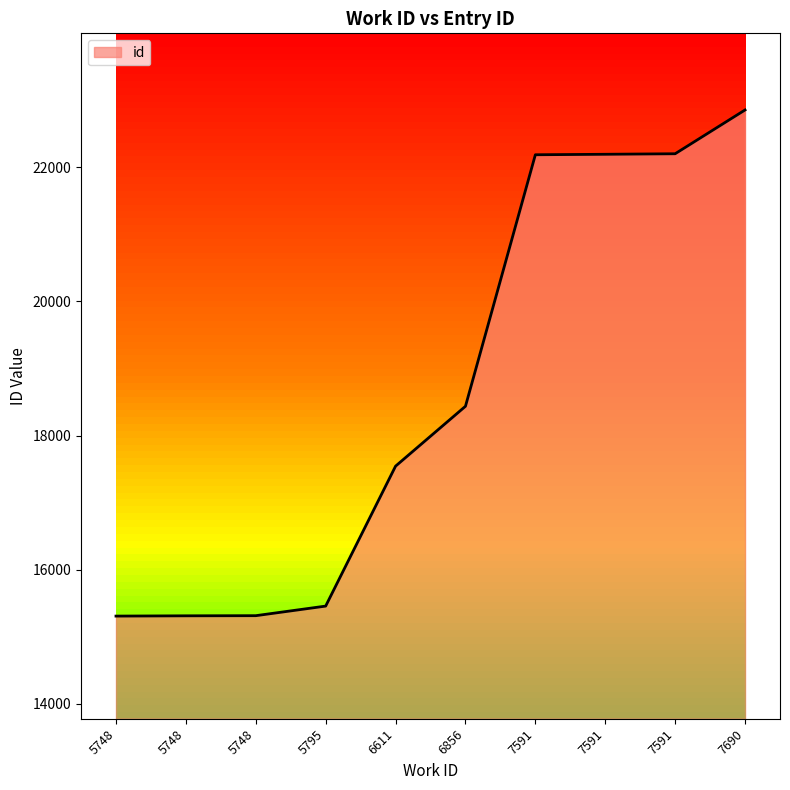

Does the chart display data point markers on the line(s)?

No